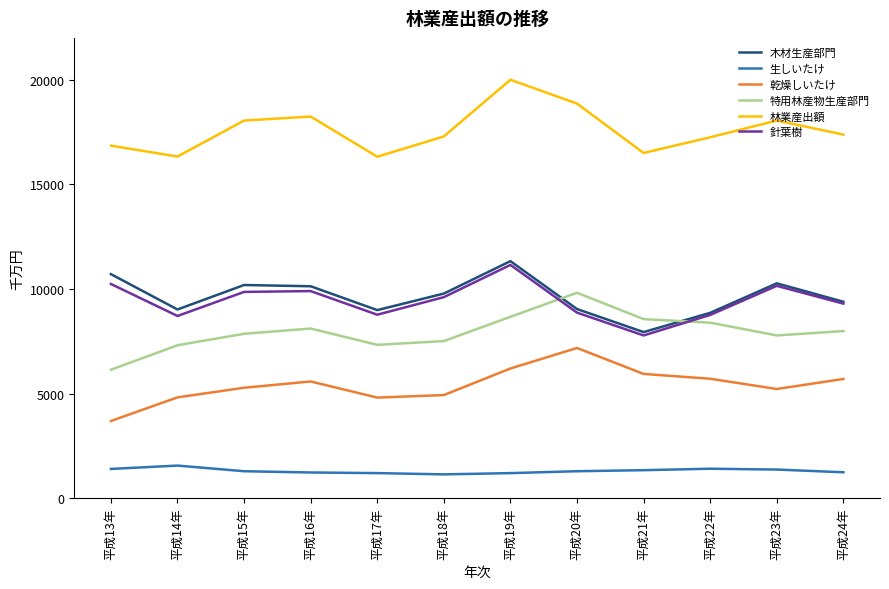

Is the value of 生しいたけ at 平成16年 greater than the value of 特用林産物生産部門 at 平成16年?

No